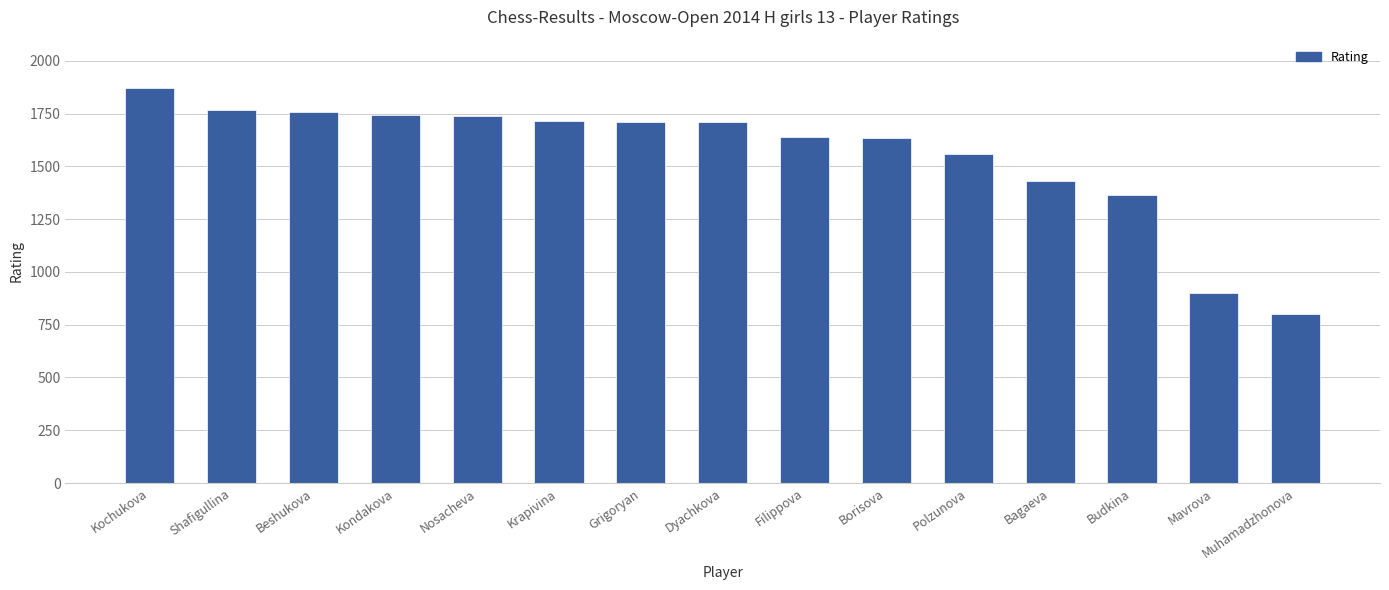

True or false: the data shows 2469 at Kondakova.

False